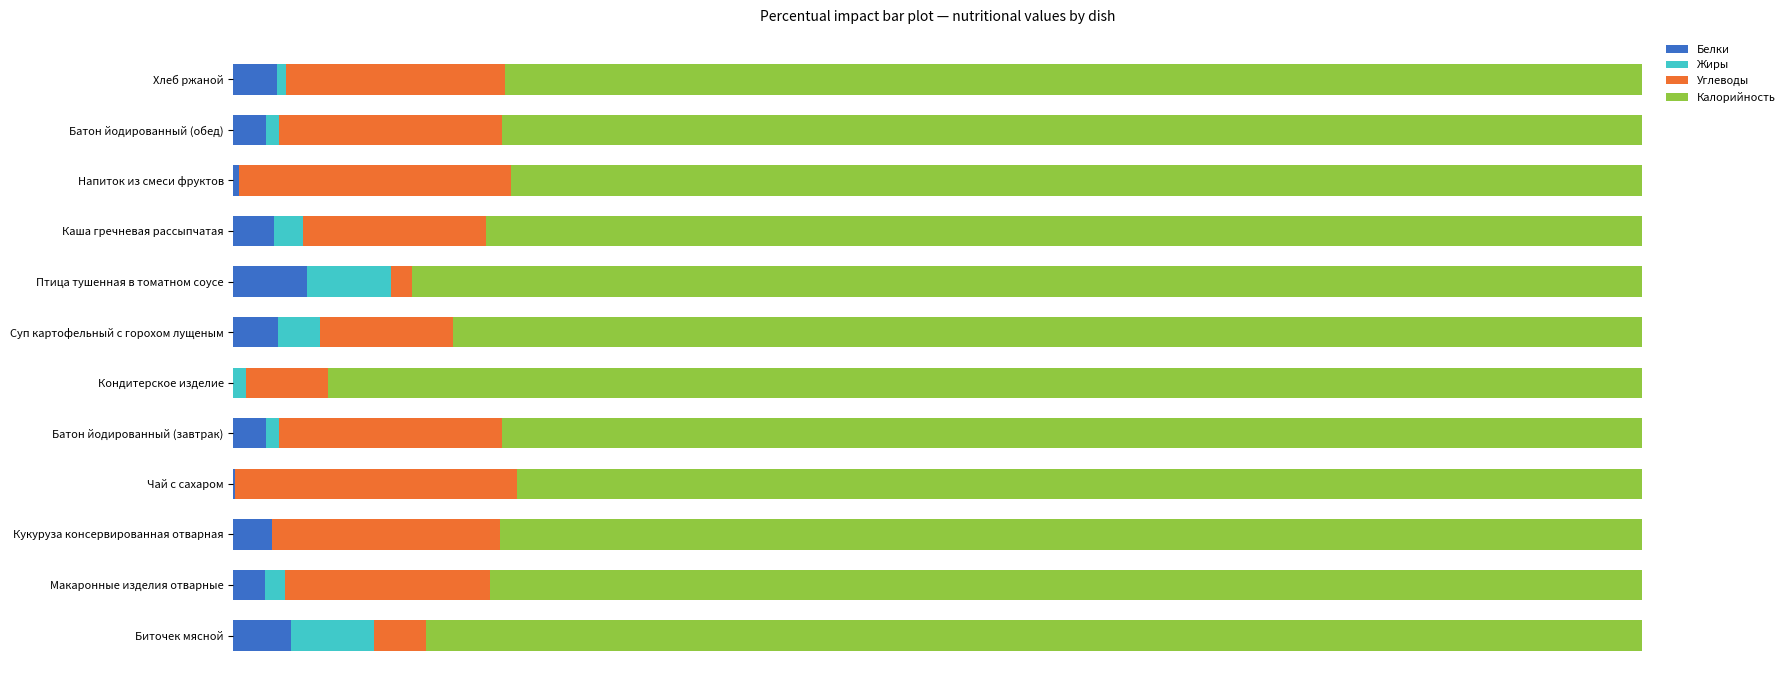

What are all the series names shown in the legend?

Белки, Жиры, Углеводы, Калорийность